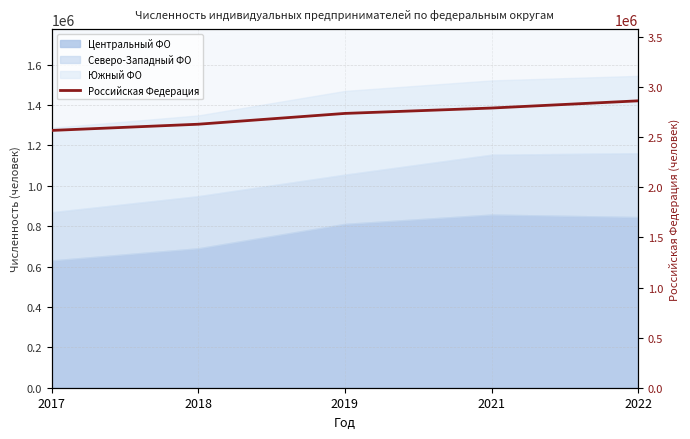

Which has a higher value, 2022 or 2017?

2022